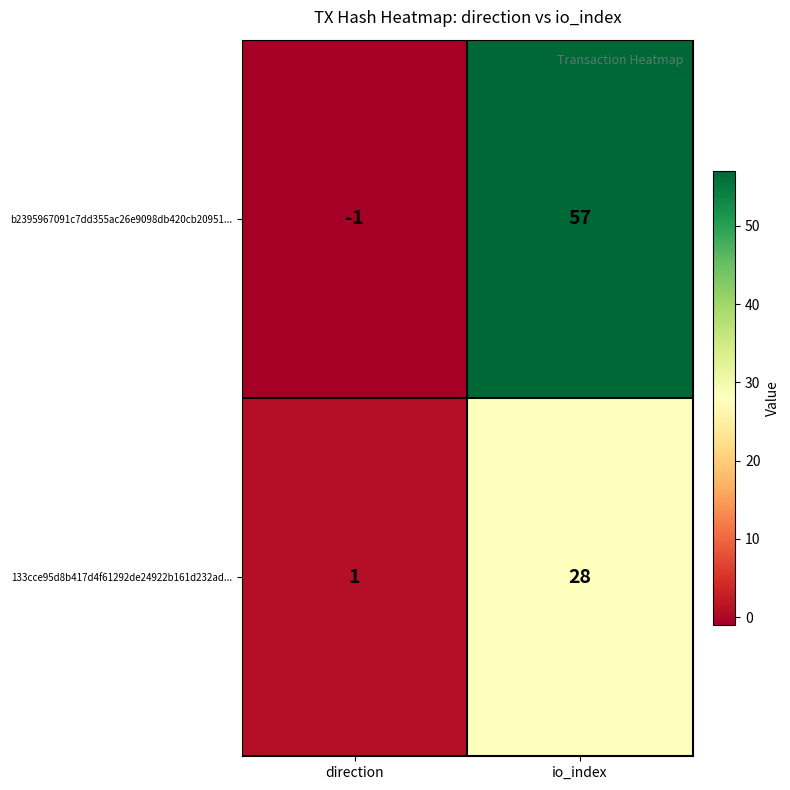

Count the number of data series in this chart.

2